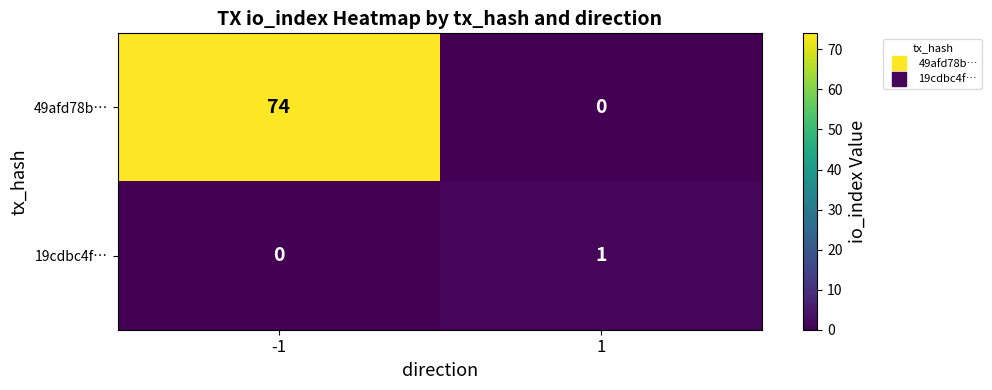

Which series has the widest spread of values?

49afd78b…